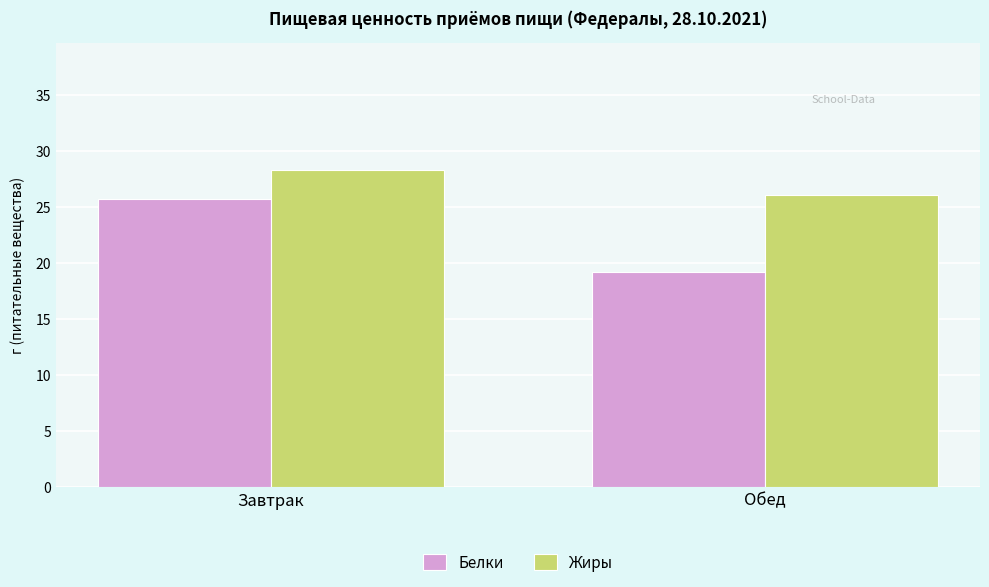

At which category is the sum across all series the highest?

Завтрак